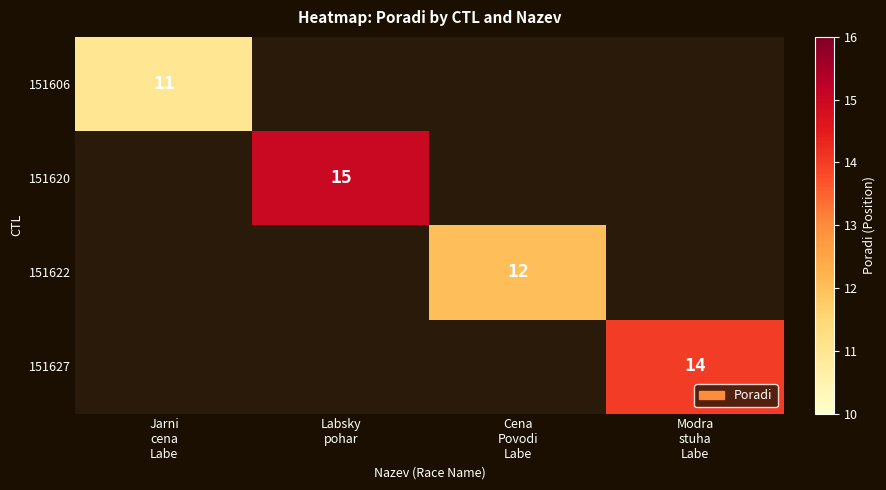

Read the 151620 value at Labsky pohar.

15.0